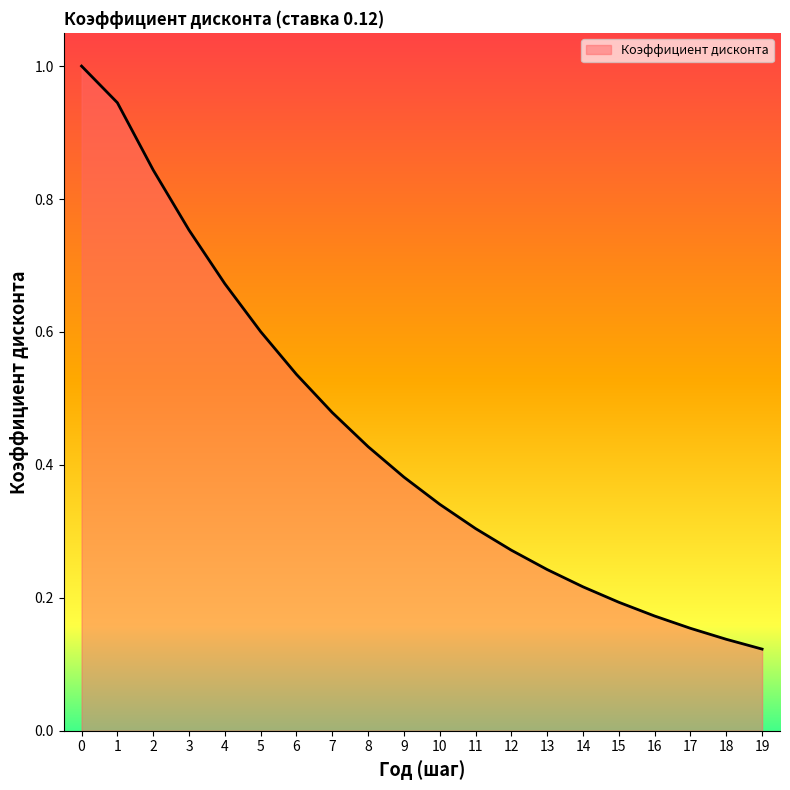

True or false: the data has more than 0 interior local peaks.

False